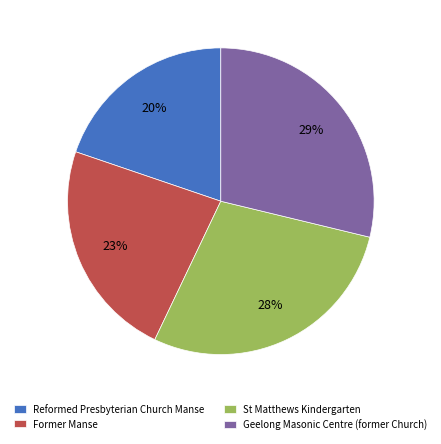

Which has a higher value, Former Manse or St Matthews Kindergarten?

St Matthews Kindergarten